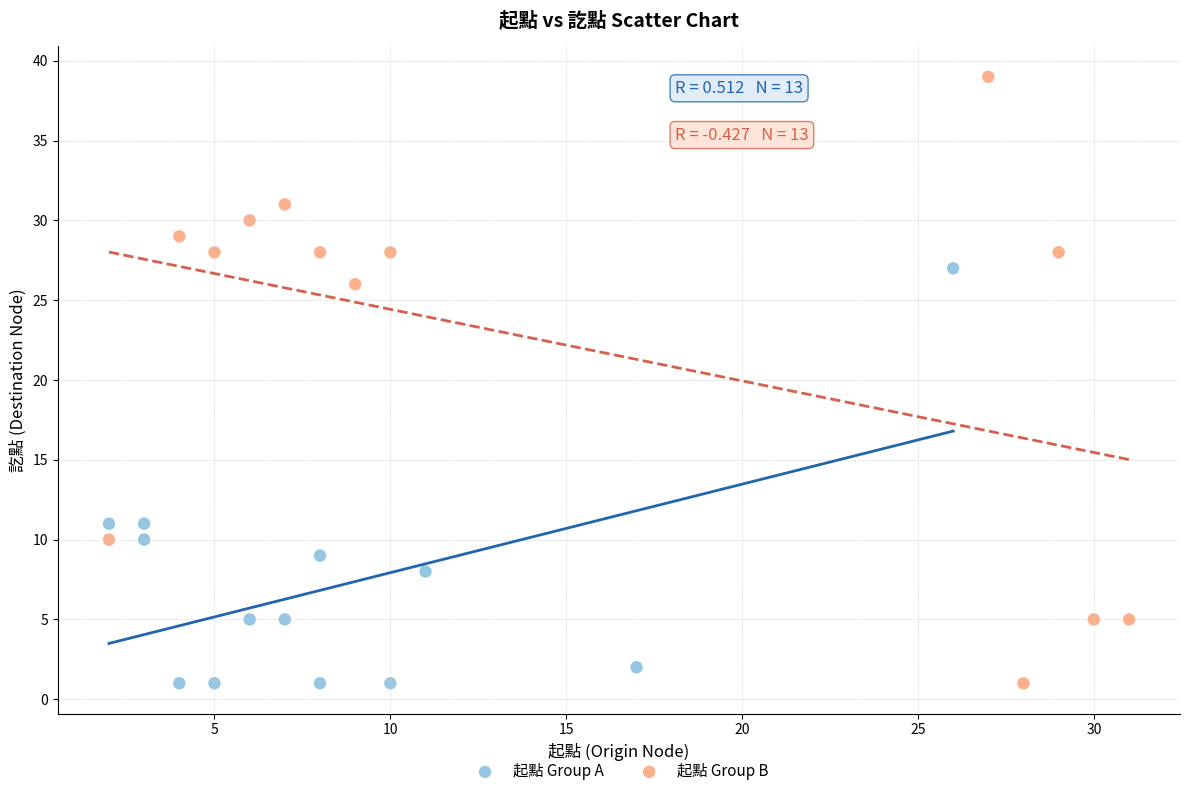

Which series has the largest Y range (max minus min)?

起點 Group B